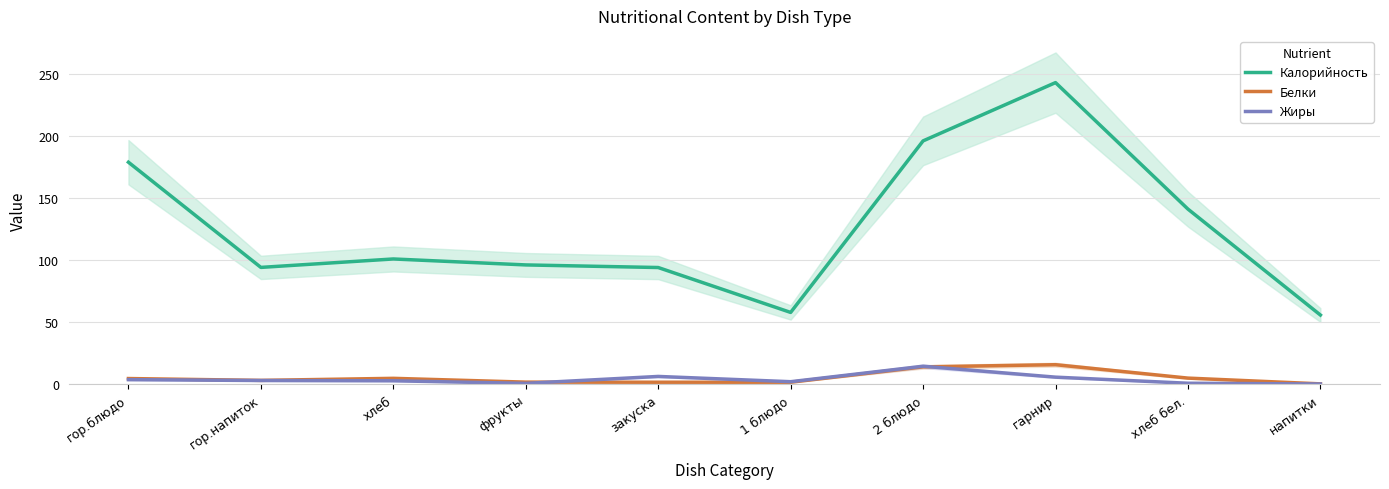

What is the label of the 2nd point from the left?

гор.напиток